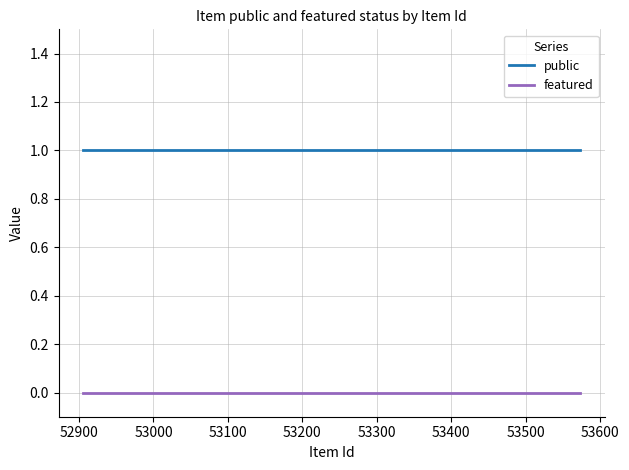

What value does the public series have at 52900?

1